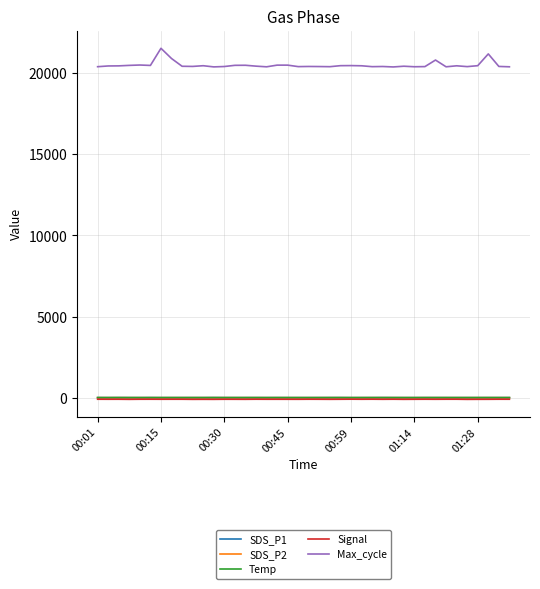

What is the highest value of the Max_cycle series?

21517.0